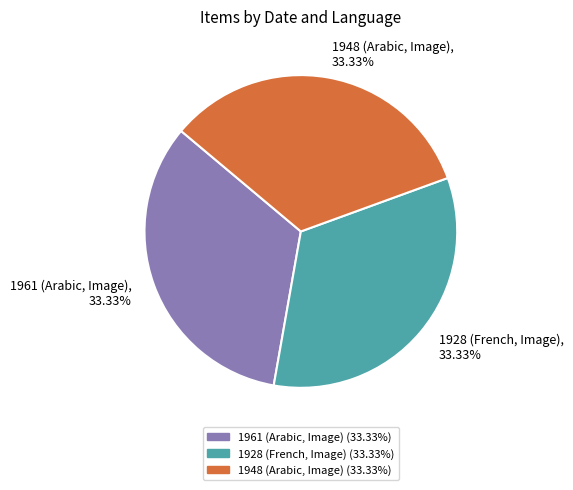

Do 1961 (Arabic, Image) and 1948 (Arabic, Image) together represent more than half of the pie?

Yes